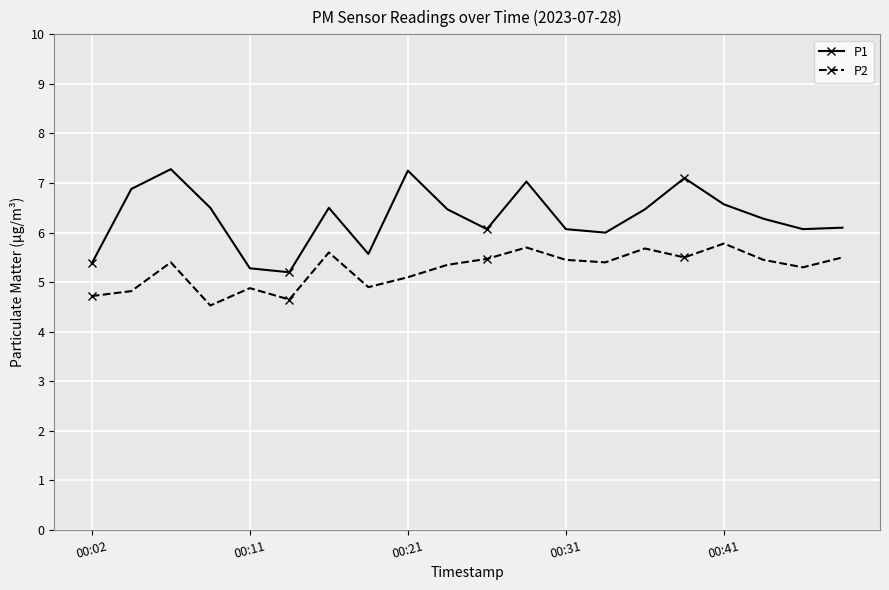

What are all the series names shown in the legend?

P1, P2